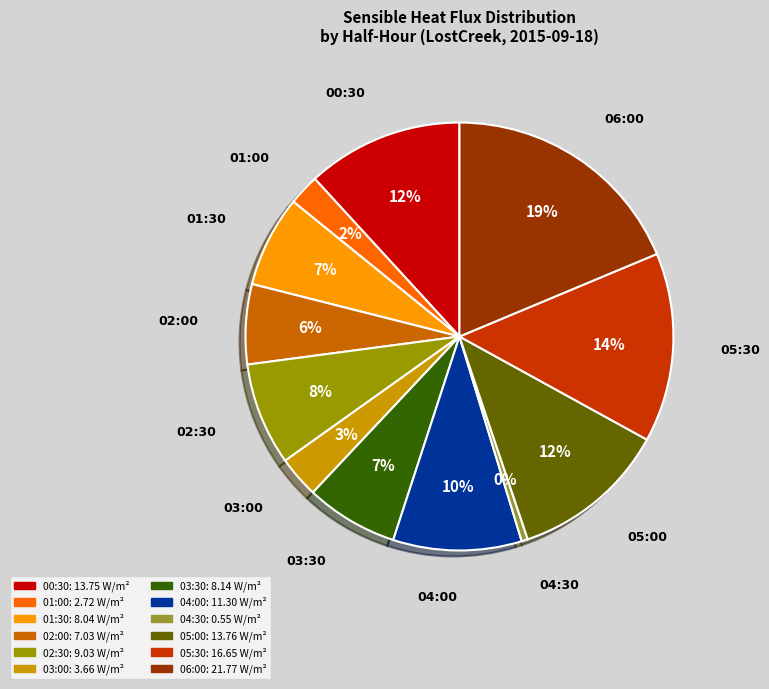

True or false: 05:00 accounts for 12% of the total.

True